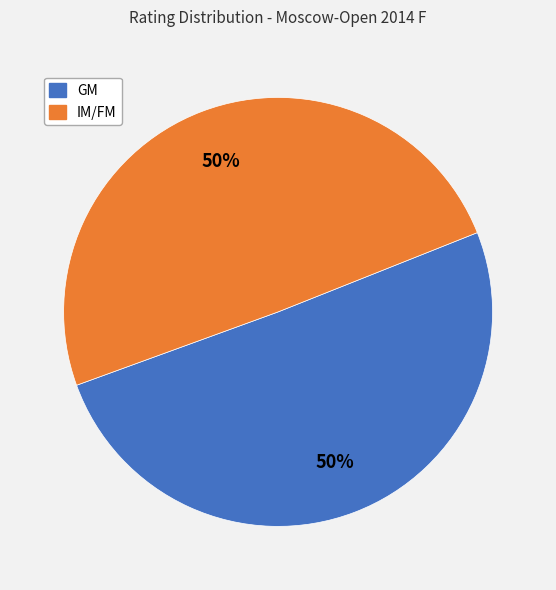

Count the number of slices in the pie.

2